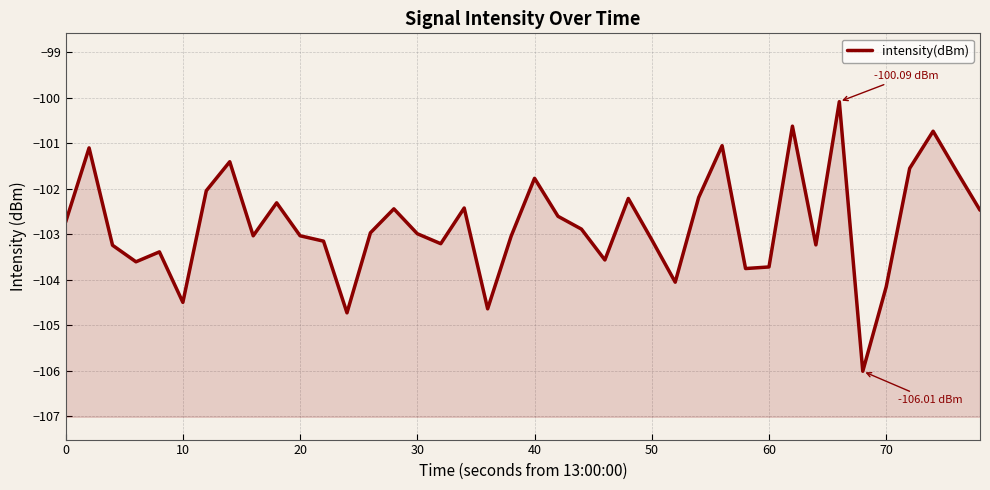

Is it true that the value at 36 is -134.2?

False